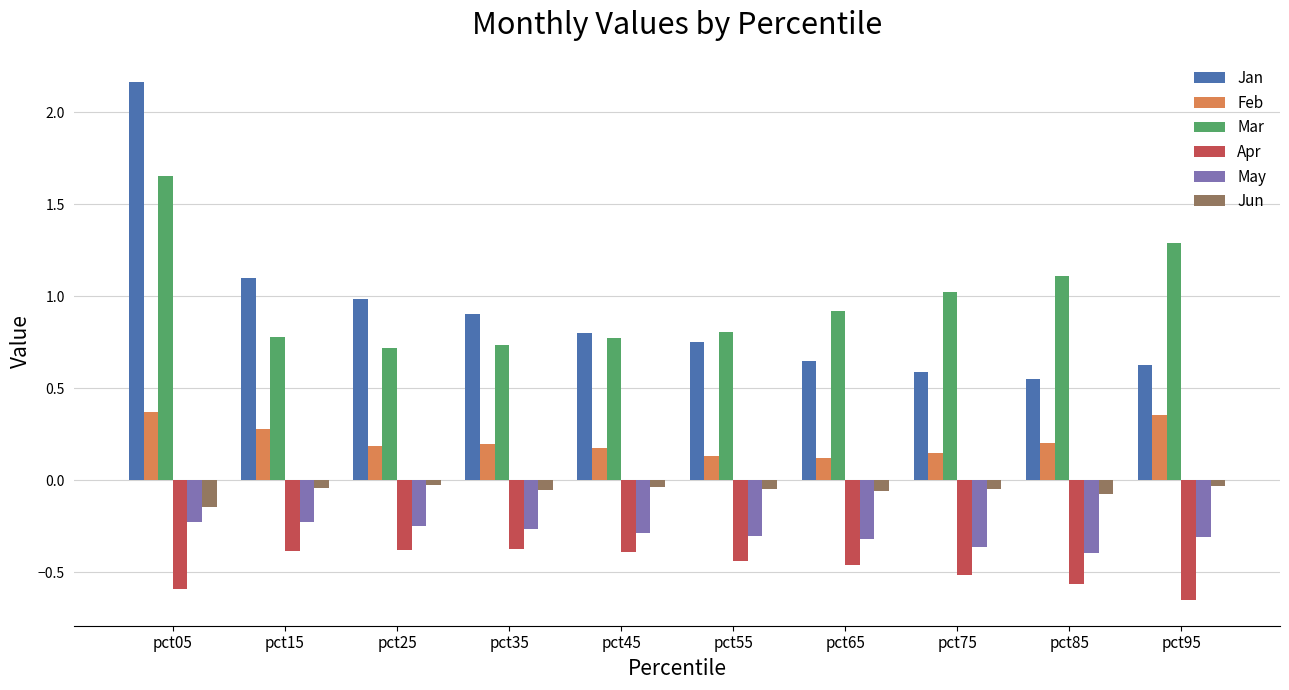

What is the sum of all Mar values?

9.8